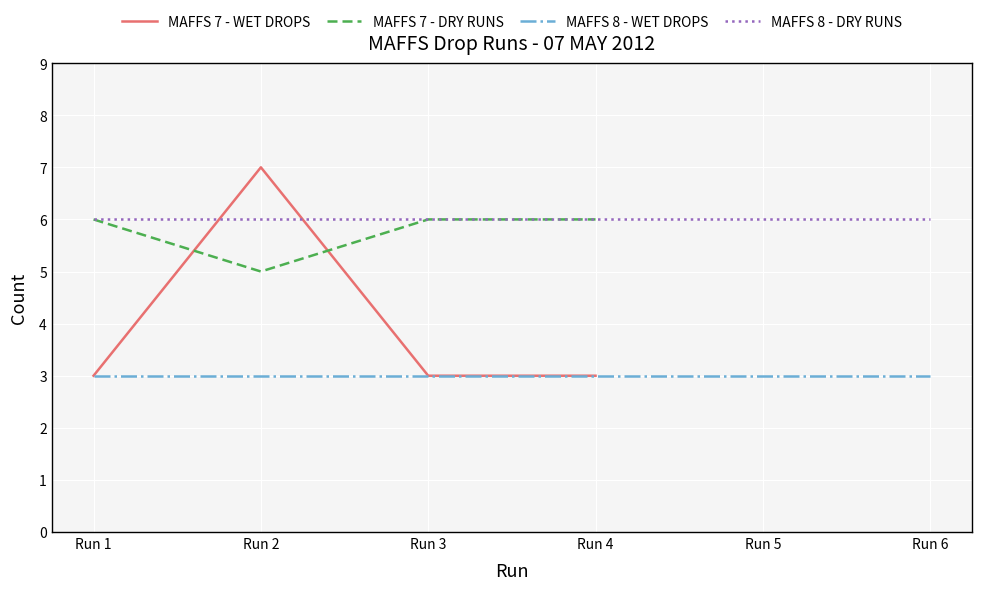

How many values in the MAFFS 7 - DRY RUNS series are below 6?

1